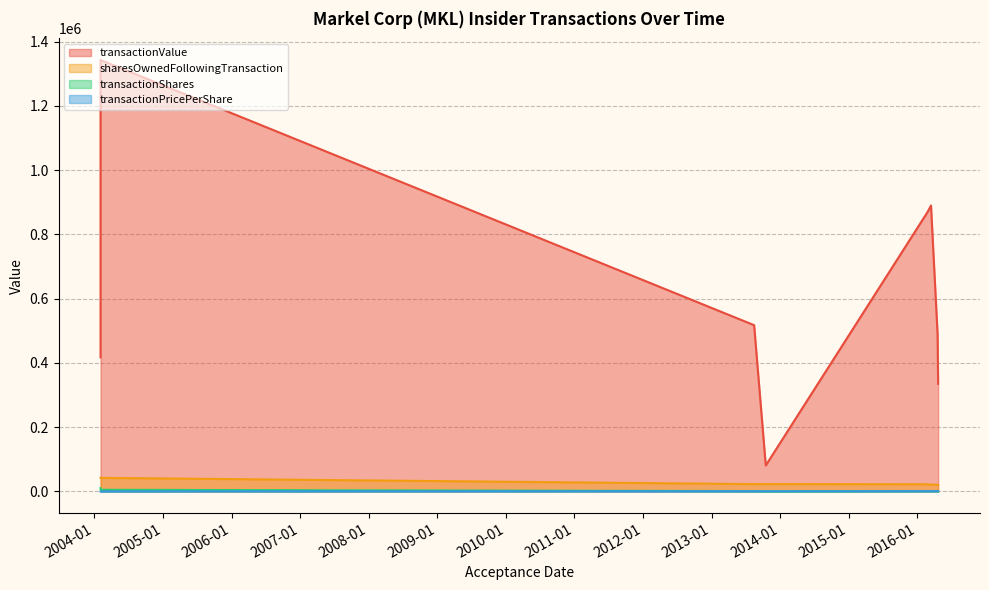

The transactionShares series shows 6470.8 at 2004-02-03. True or false?

False